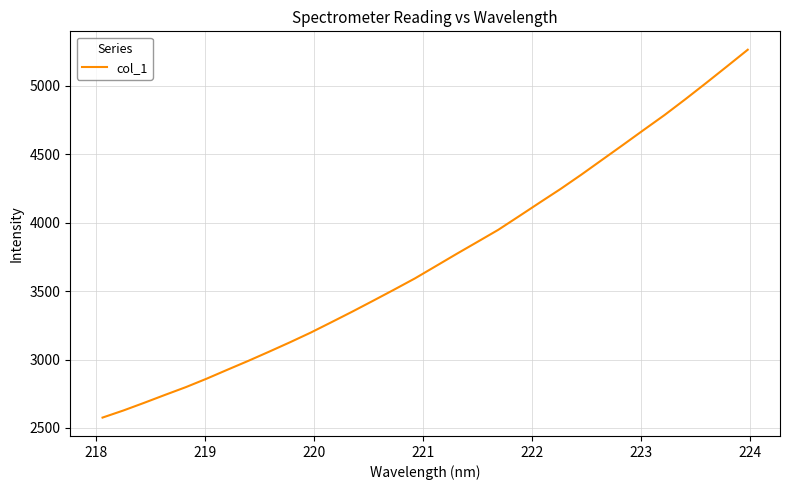

Count the number of values greater than 3682.

16